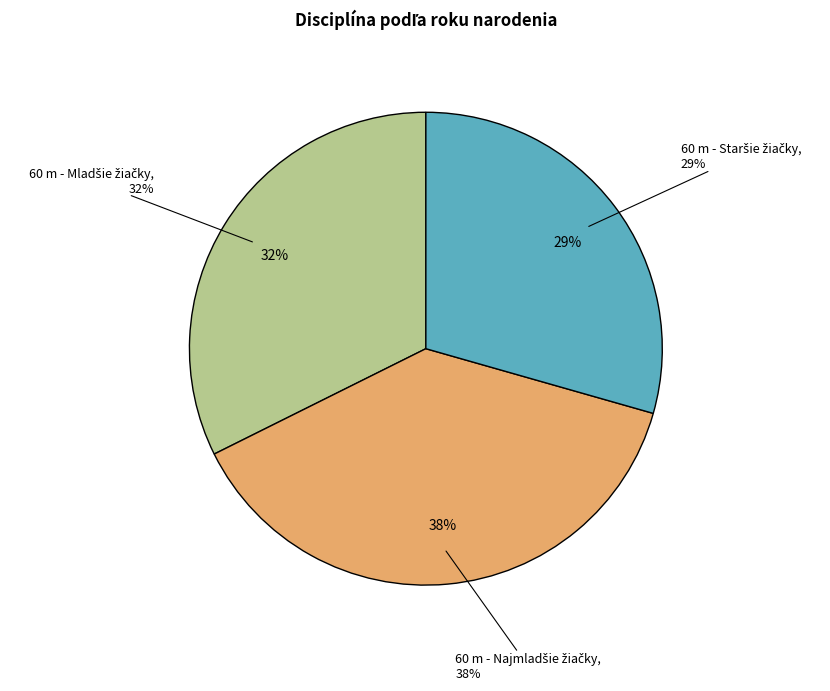

To the nearest percent, what is the difference between the largest and smallest slice percentages?

9%